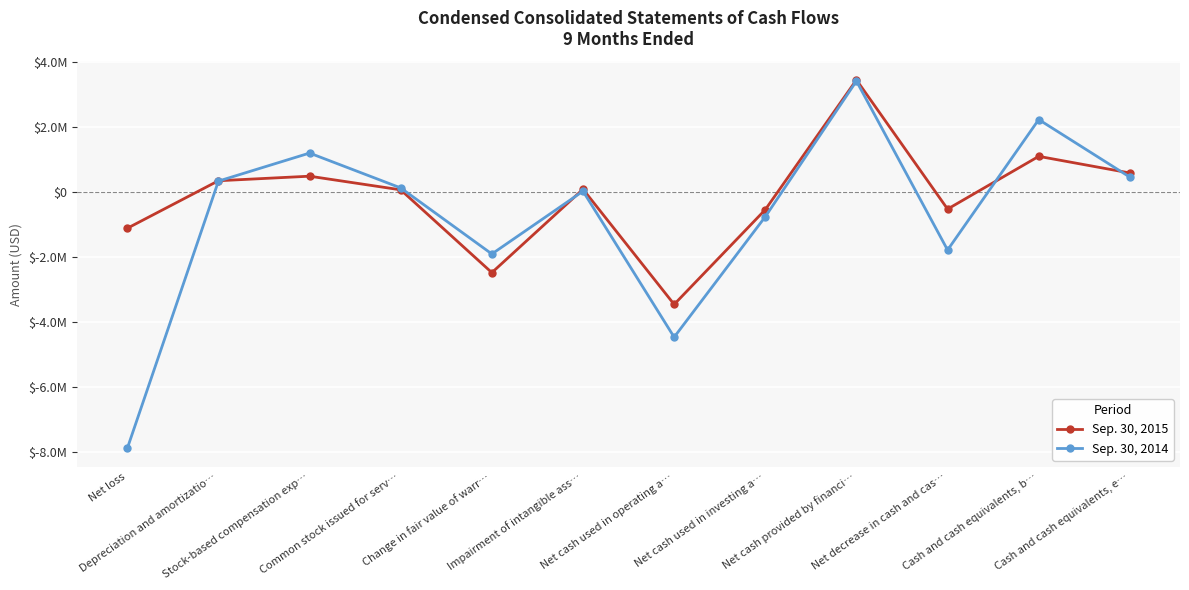

How many values in the Sep. 30, 2014 series are below 139000?

6